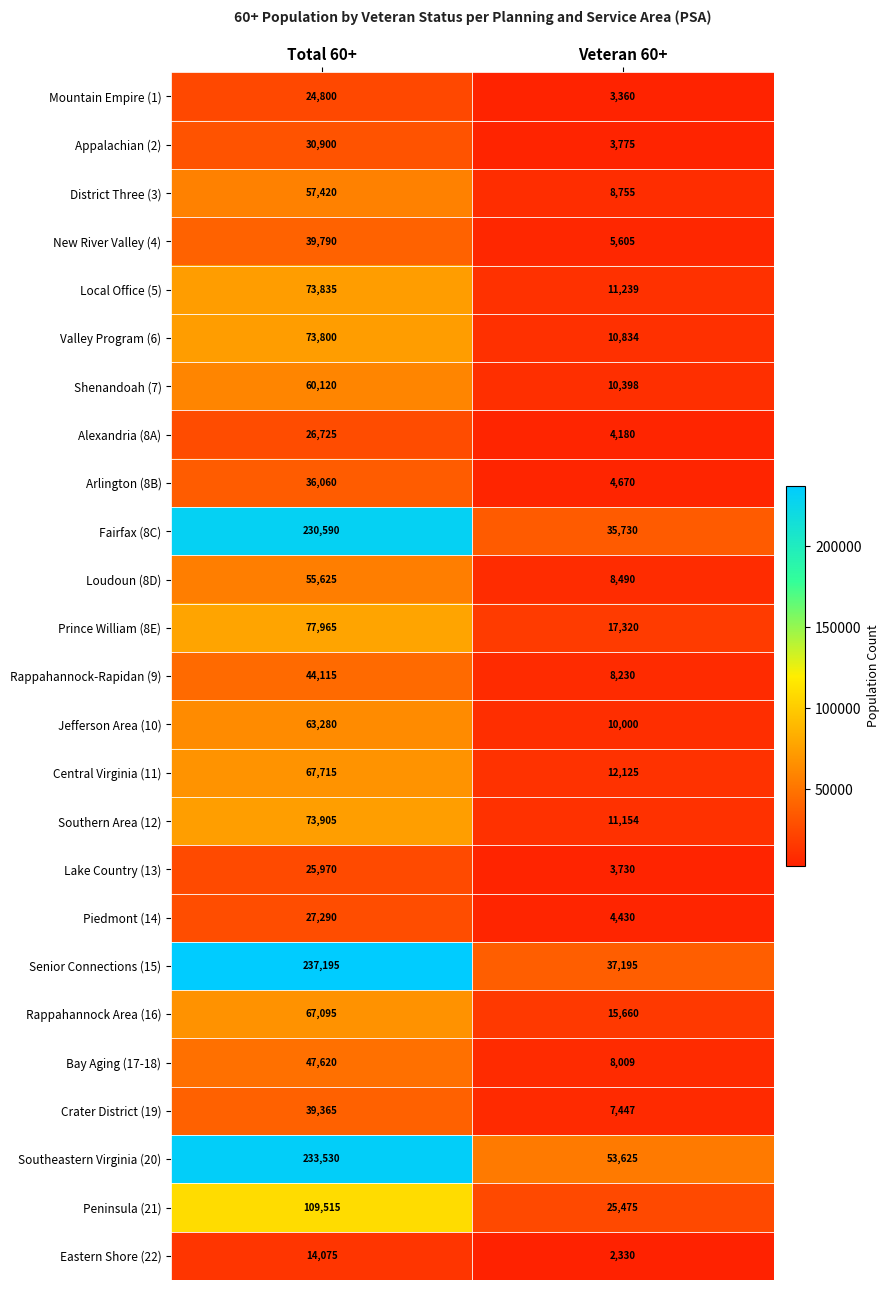

At which category is the sum across all series the highest?

Total 60+